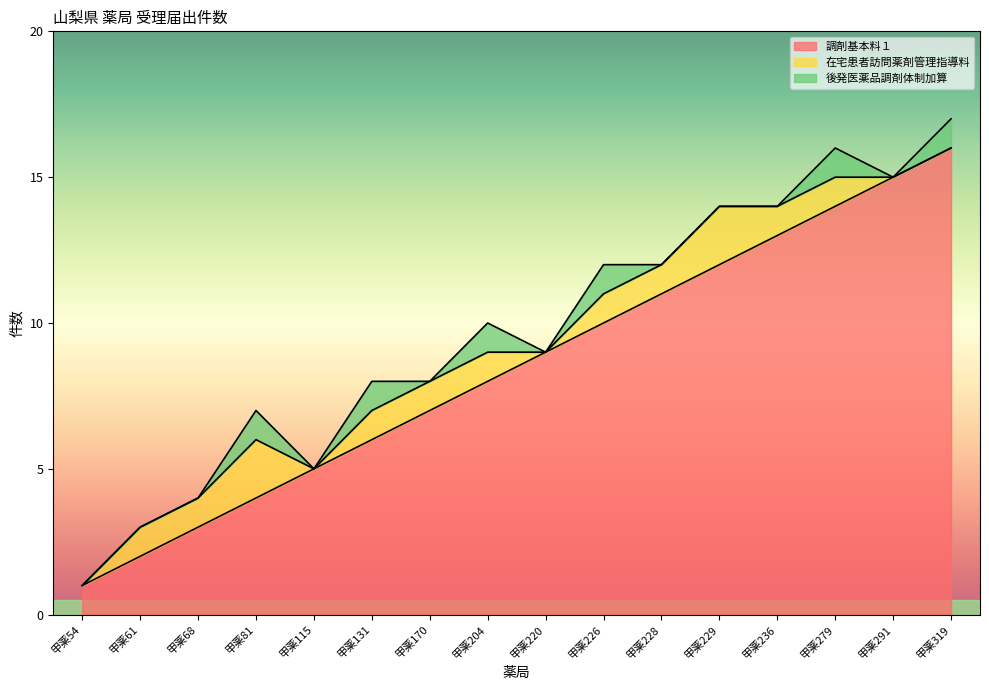

How many interior local valleys does the 後発医薬品調剤体制加算 series have?

4